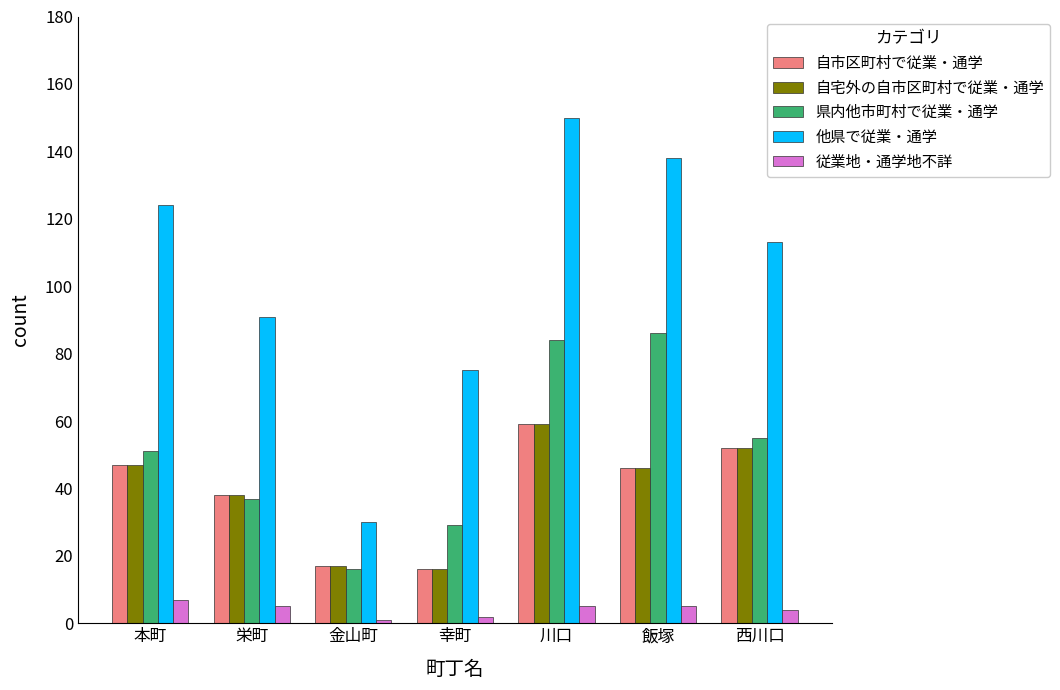

What is the label of the 7th bar from the left?

西川口